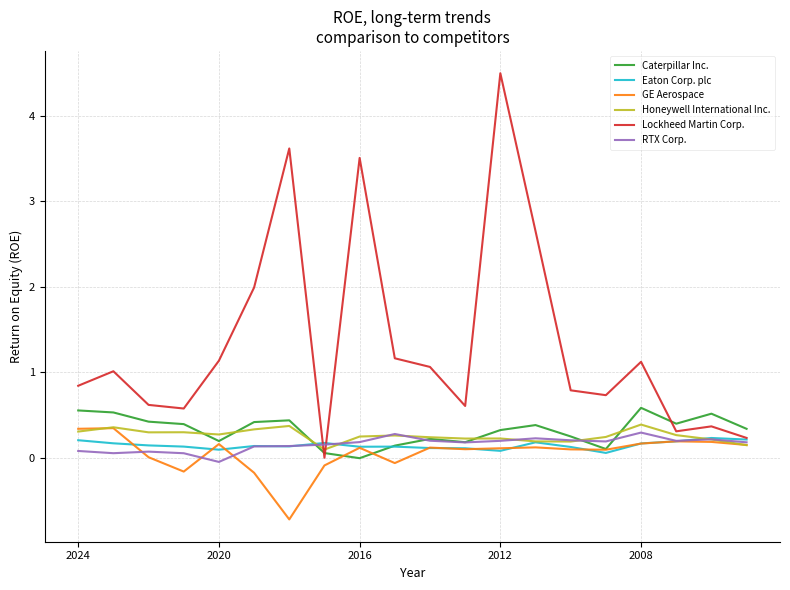

Does the chart have visible grid lines?

Yes